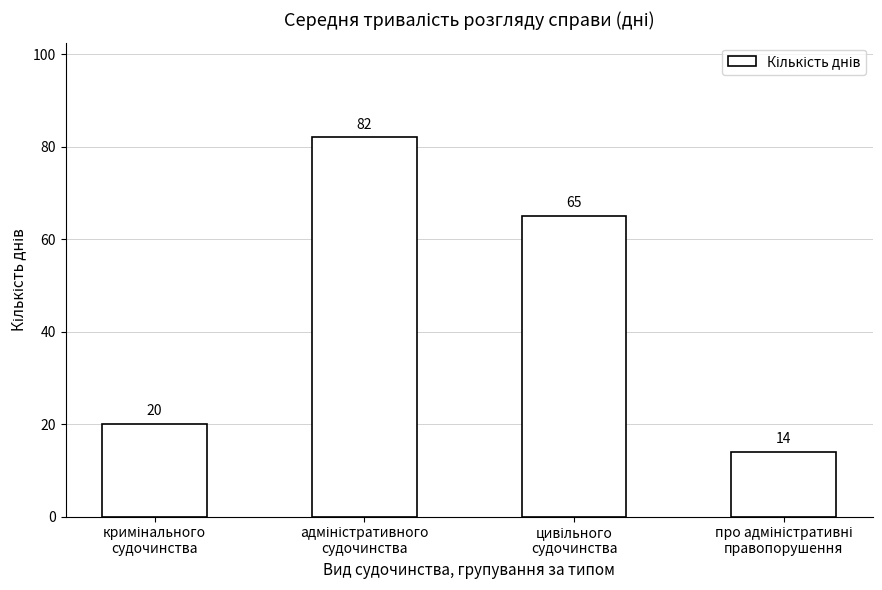

What is the sum of all values?

181